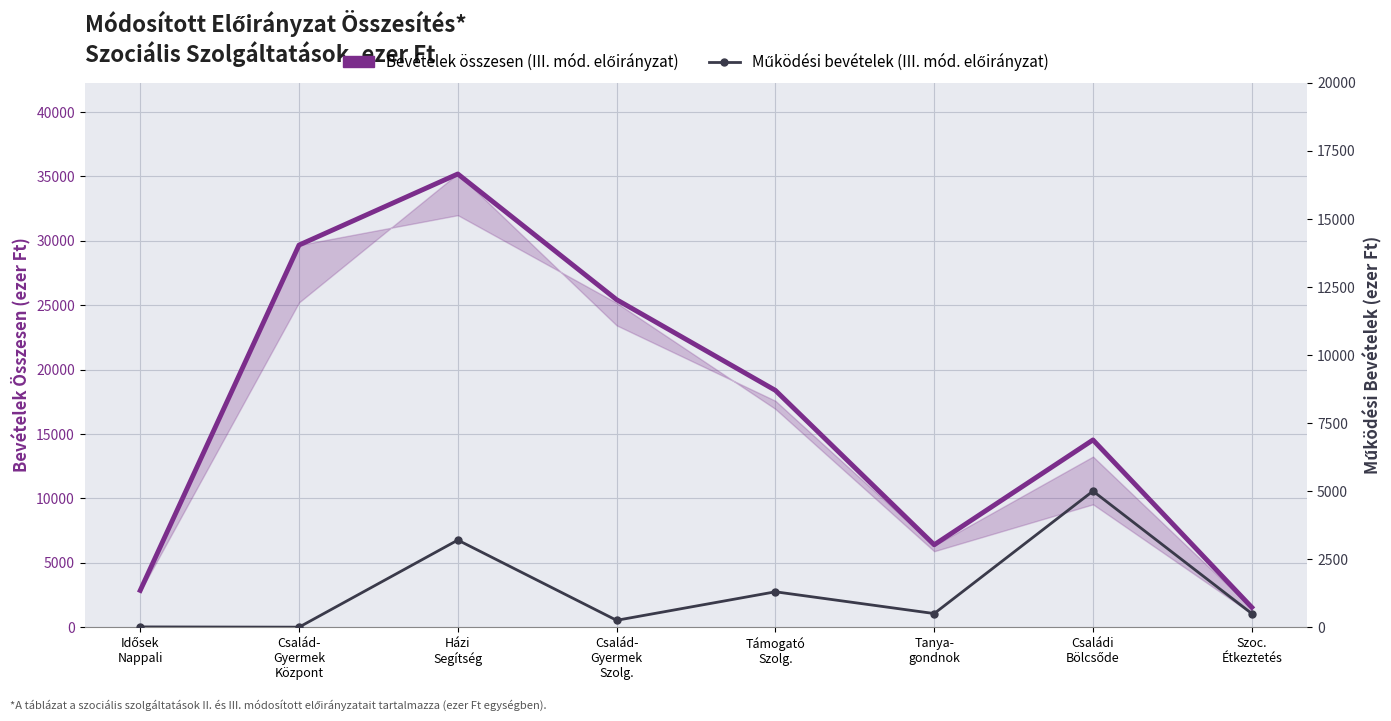

Is this an area chart (filled region under the line)?

No